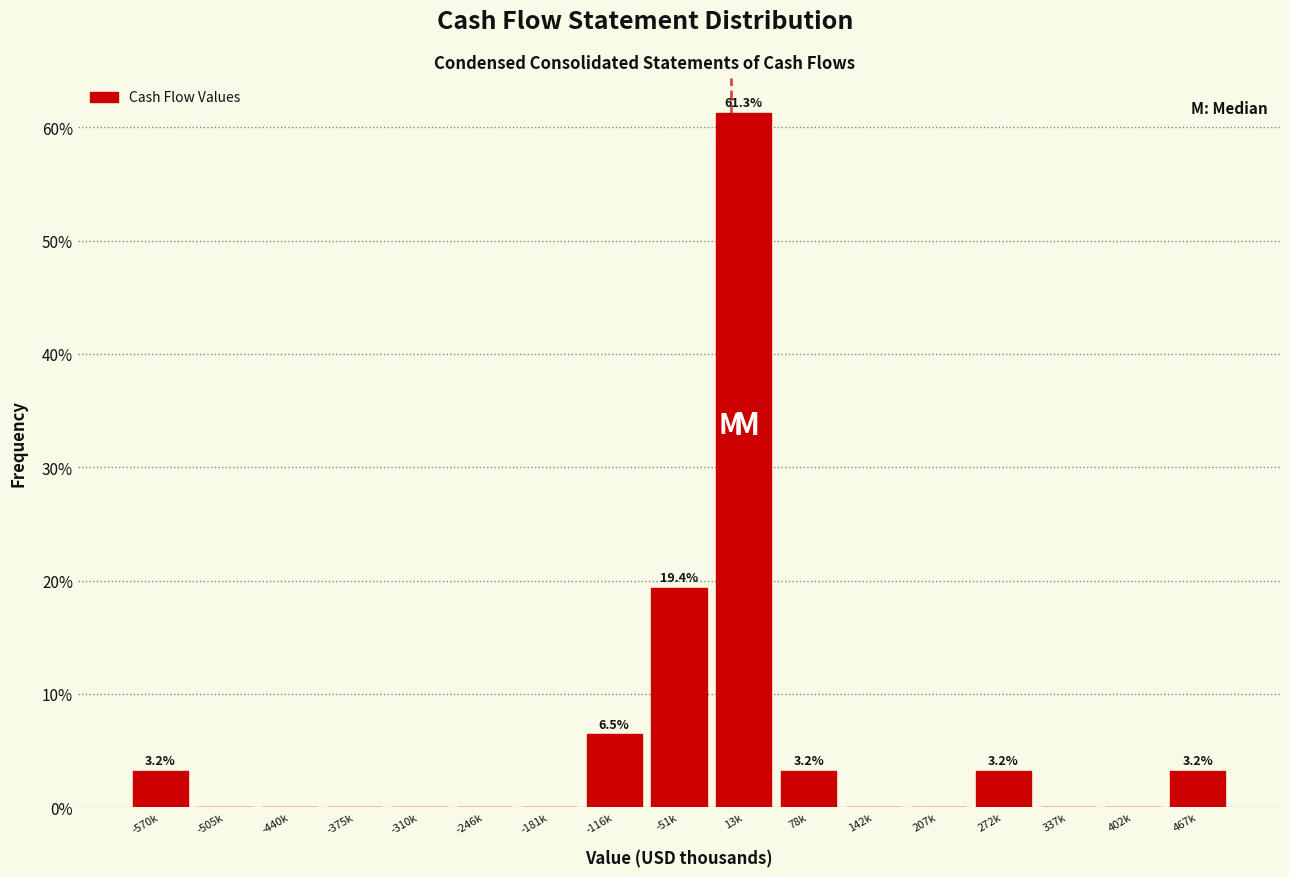

Reading left to right, extract all data points from this chart.

-570k=3.2	-505k=0.0	-440k=0.0	-375k=0.0	-310k=0.0	-246k=0.0	-181k=0.0	-116k=6.5	-51k=19.4	13k=61.3	78k=3.2	142k=0.0	207k=0.0	272k=3.2	337k=0.0	402k=0.0	467k=3.2